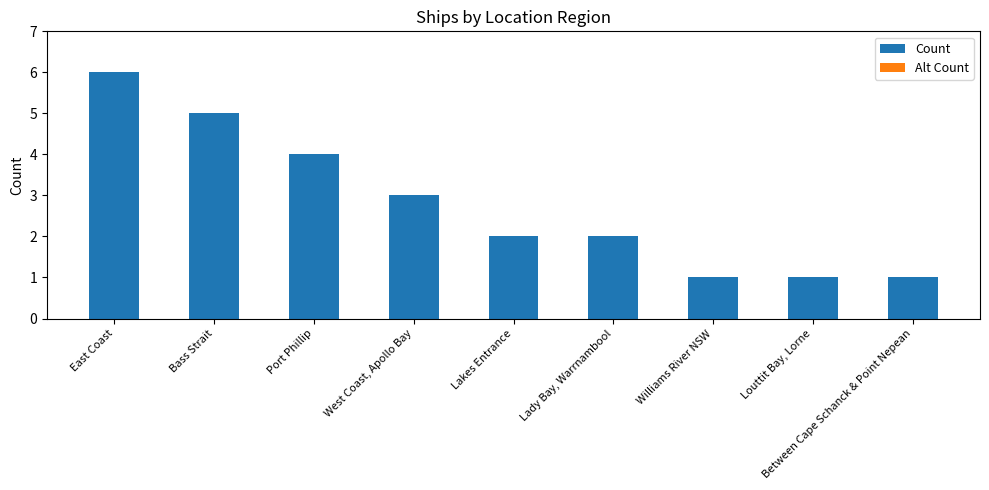

What is the label of the 8th bar from the right?

Bass Strait